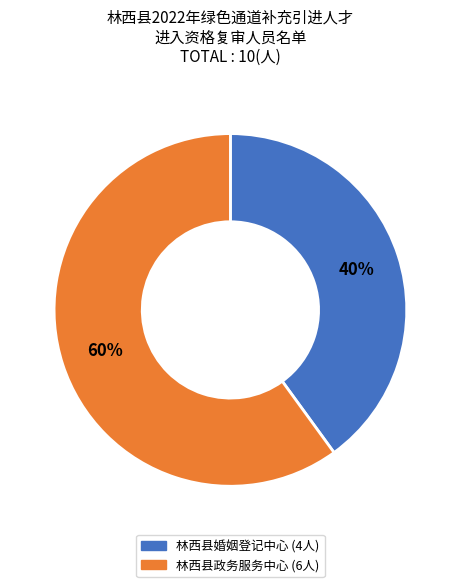

Between 林西县婚姻登记中心 and 林西县政务服务中心, which is larger?

林西县政务服务中心